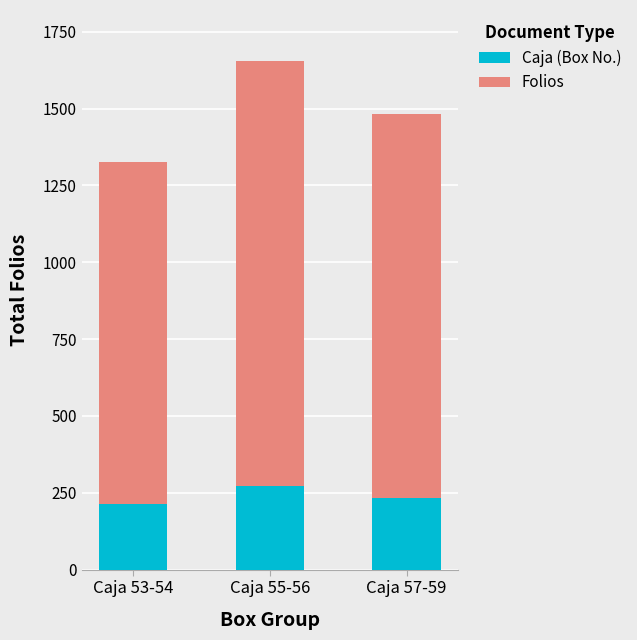

Which category has the highest value in the Caja (Box No.) series?

Caja 55-56